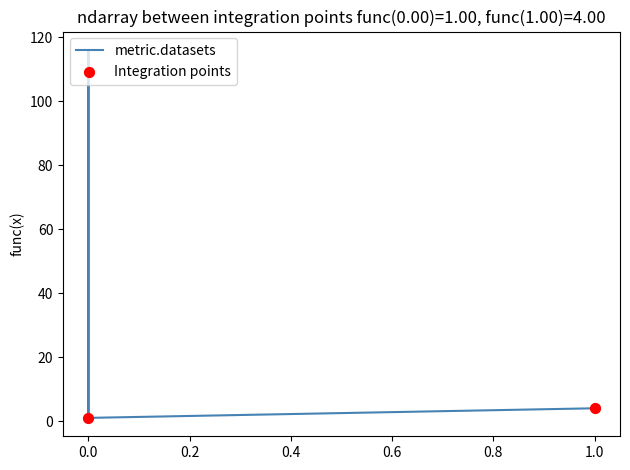

At how many categories does at least one series exceed 35?

1